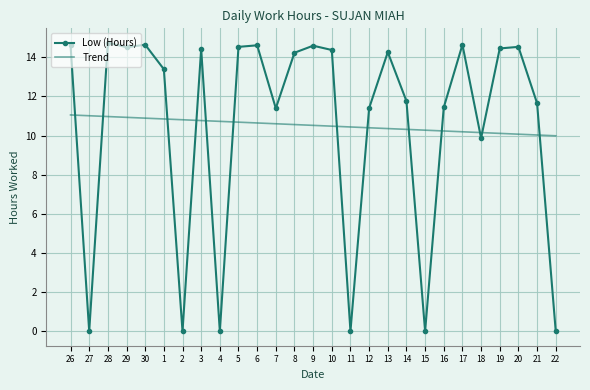

Is the value of Trend at 1 greater than the value of Low (Hours) at 1?

No